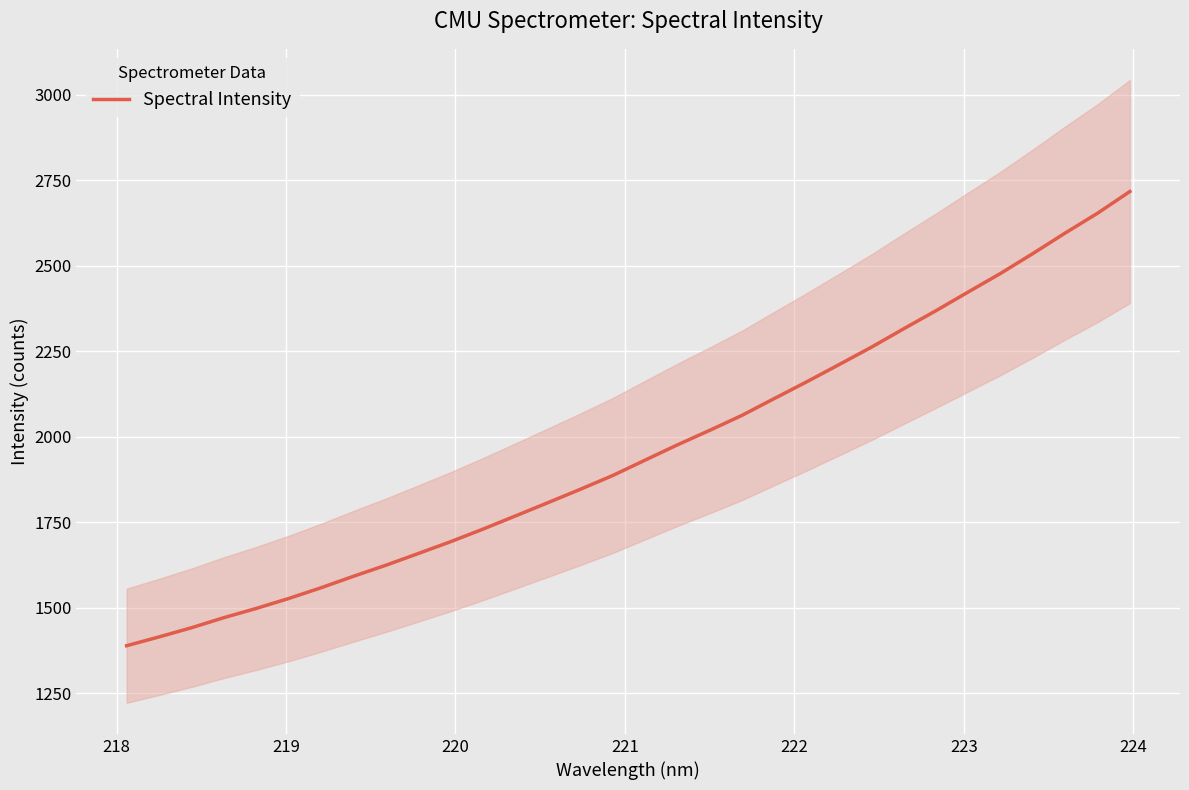

What is the minimum value for Spectral Intensity?

1389.3